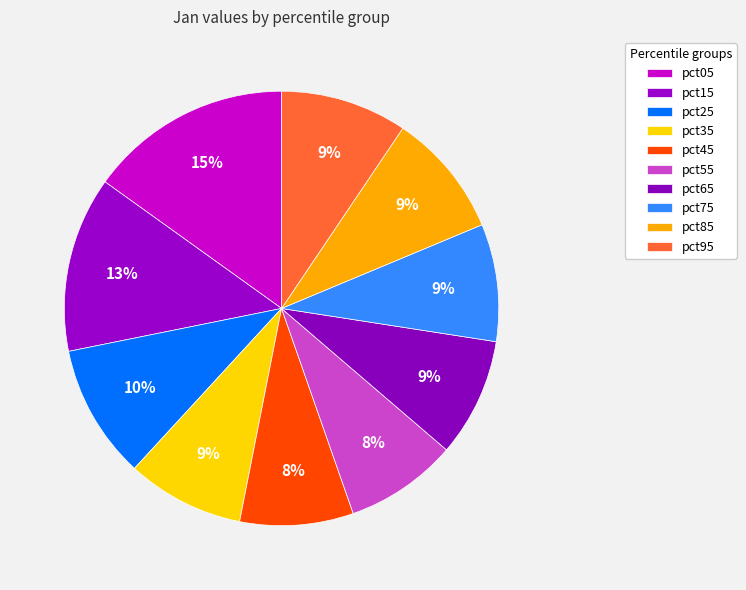

Count the number of slices in the pie.

10